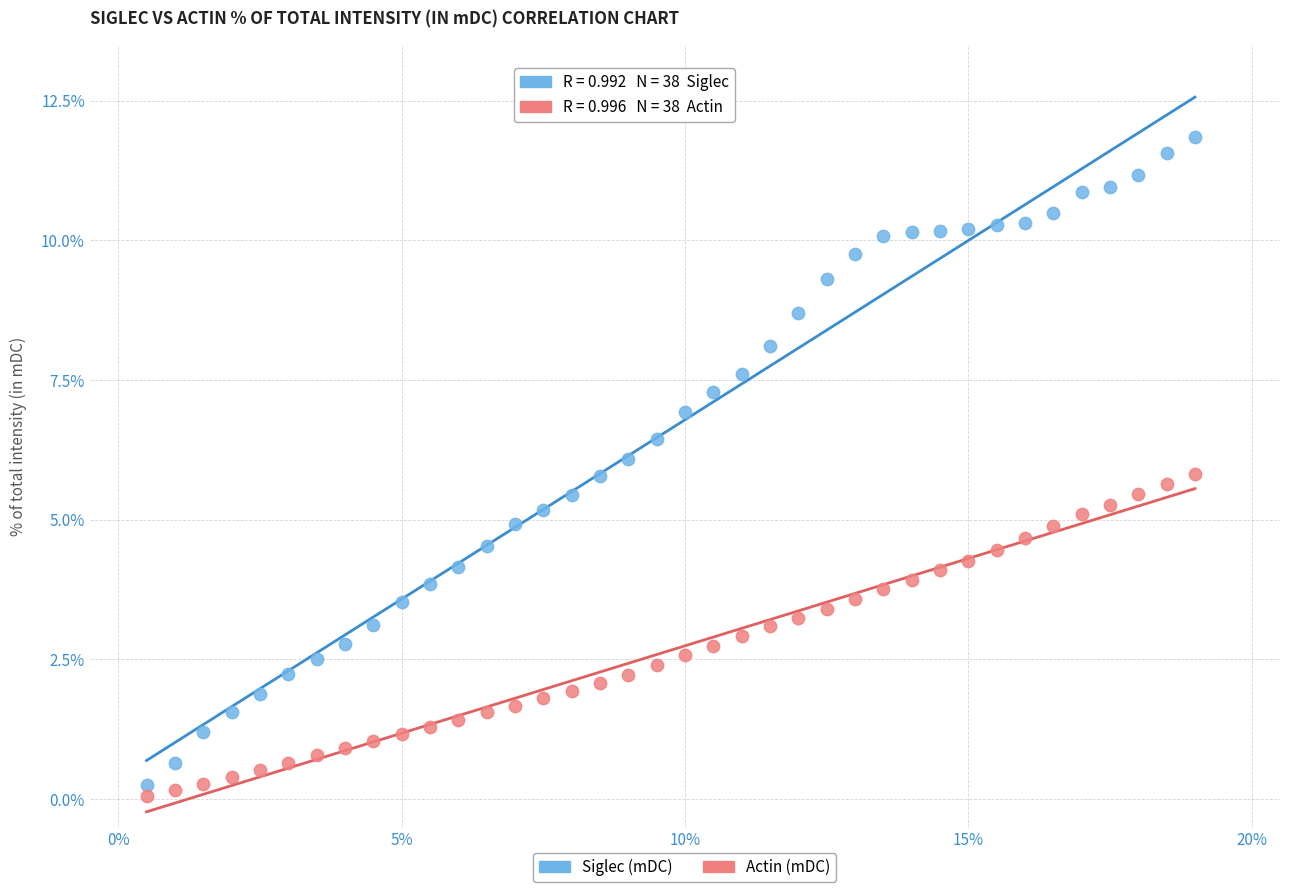

Which series contains the highest Y value?

Siglec (mDC)